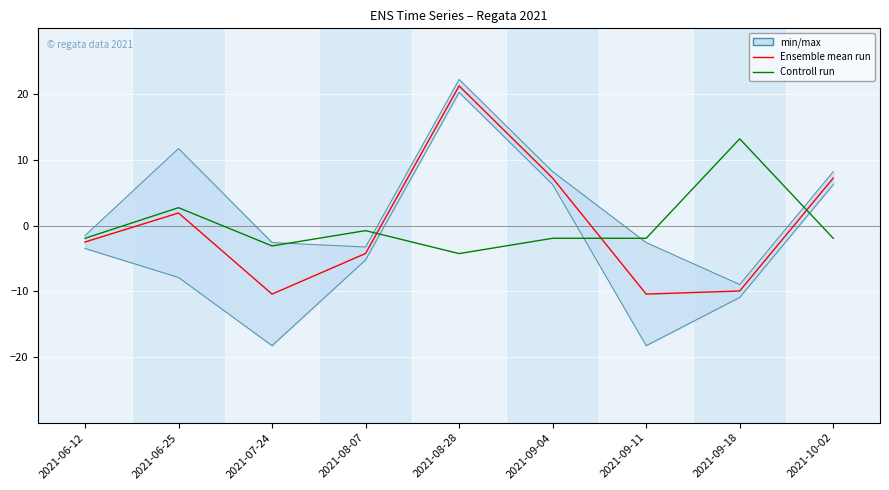

Which has a higher value, 2021-08-07 or 2021-06-12?

2021-06-12